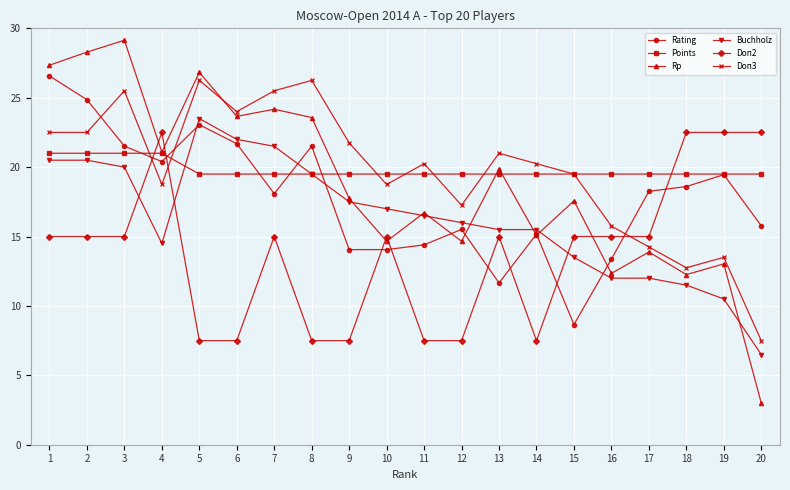

How many intersections are there between Doп2 and Rp?

5